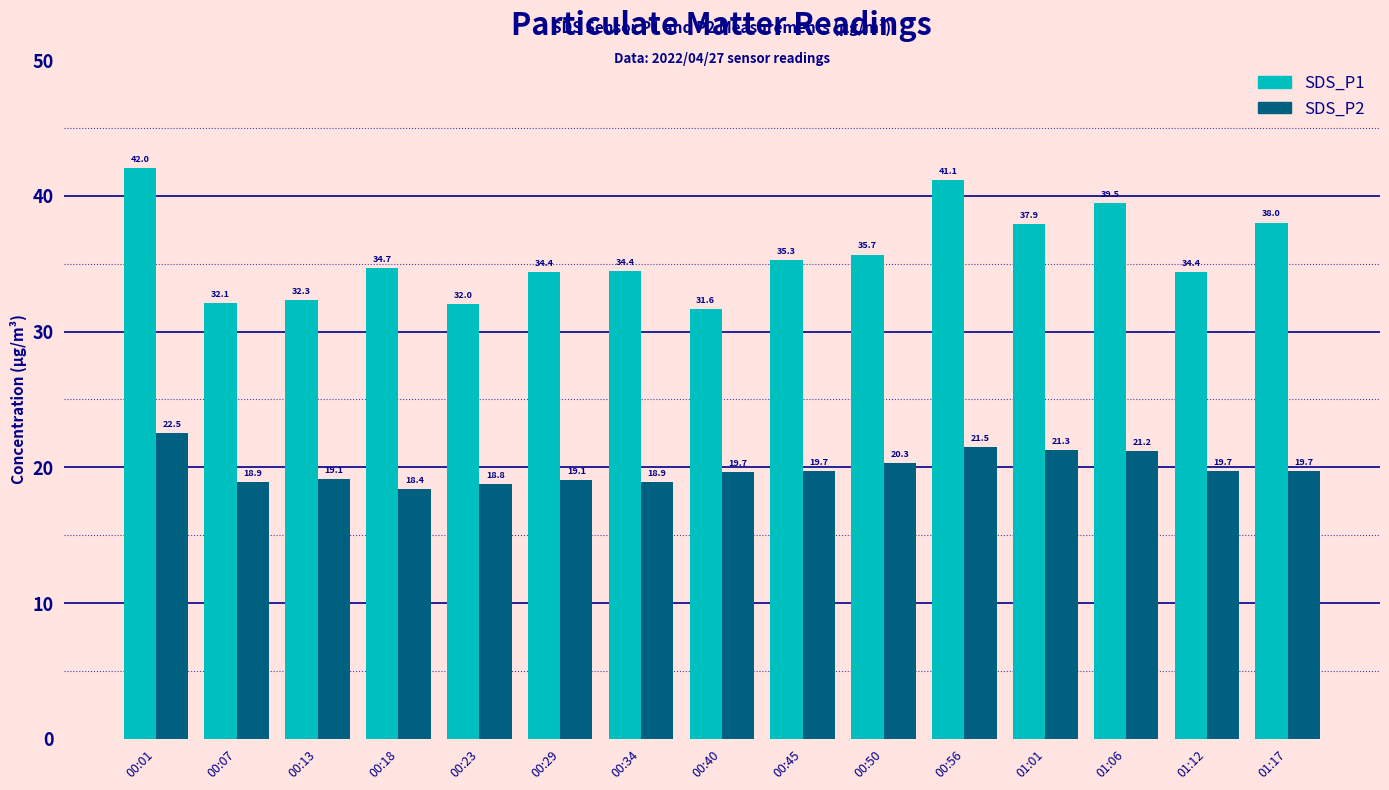

What is the sum of all SDS_P1 values?

535.4